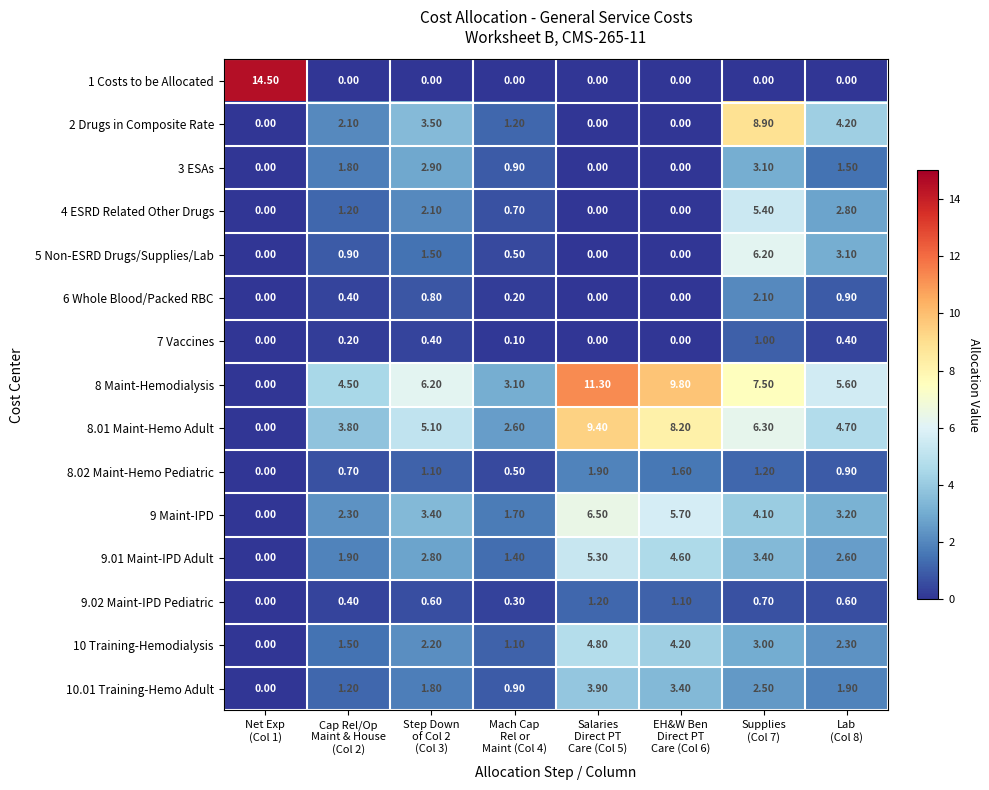

Which series has the largest total across all categories?

8 Maint-Hemodialysis